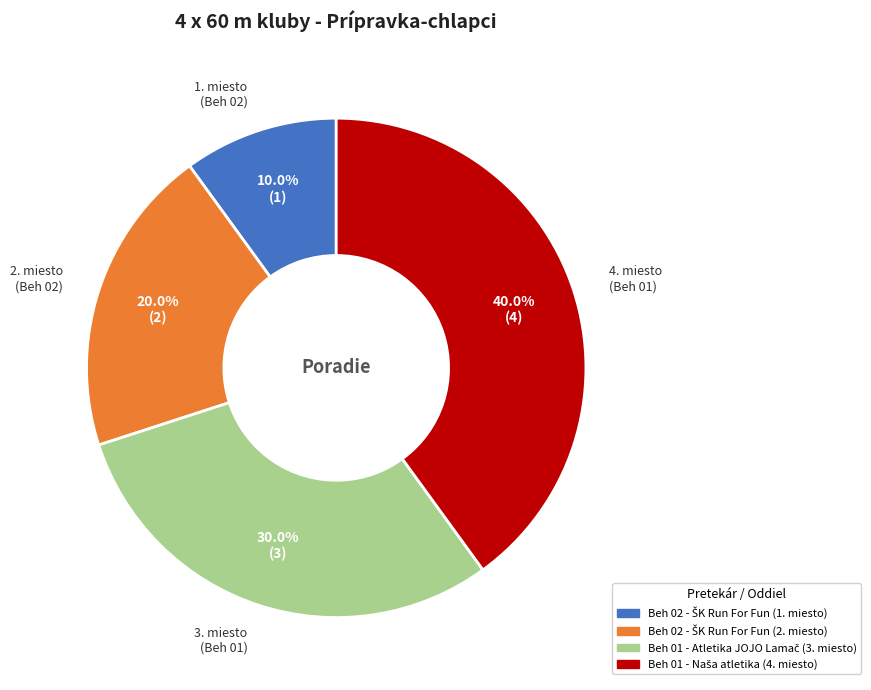

Is there a majority slice in this chart?

No